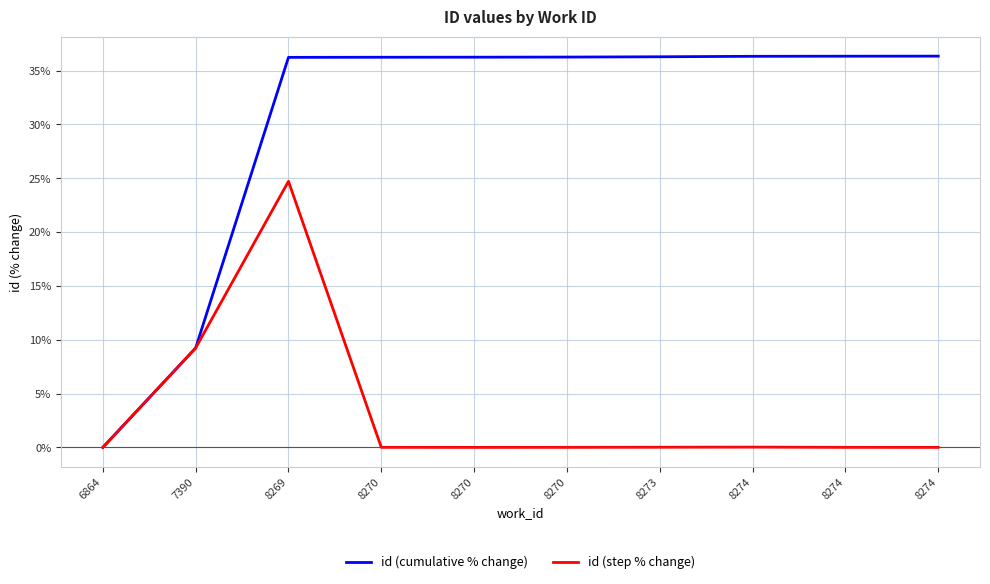

True or false: id (step % change) and id (cumulative % change) intersect in this chart.

False